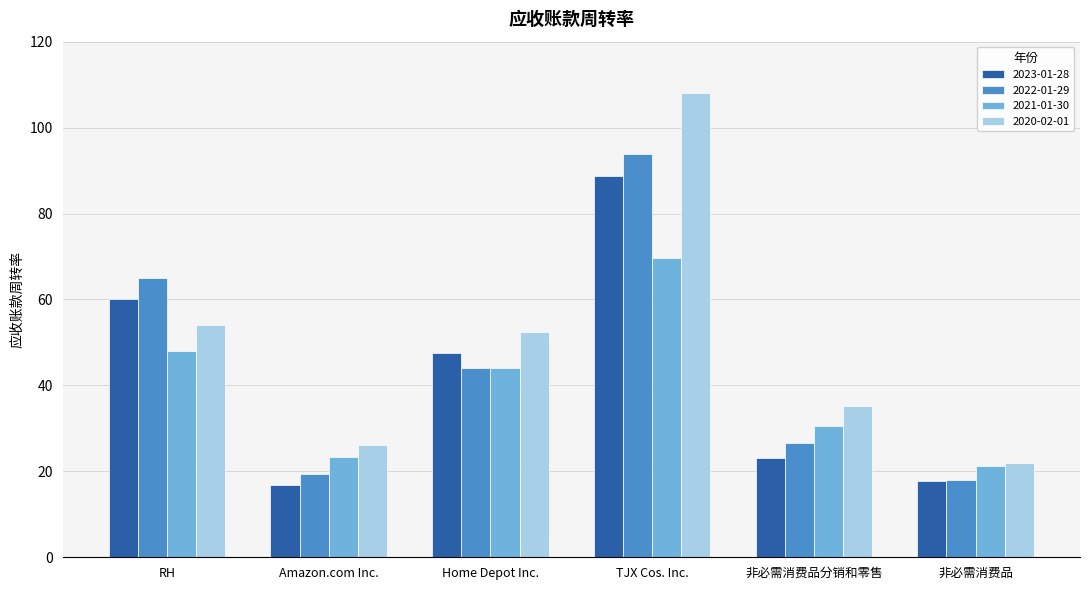

At how many categories does at least one series exceed 25?

5